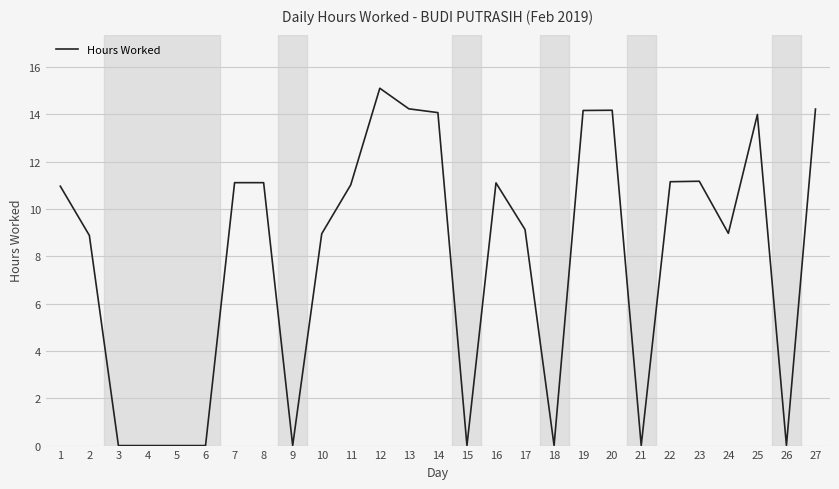

What is the change in value from 2 to 6?

-8.9